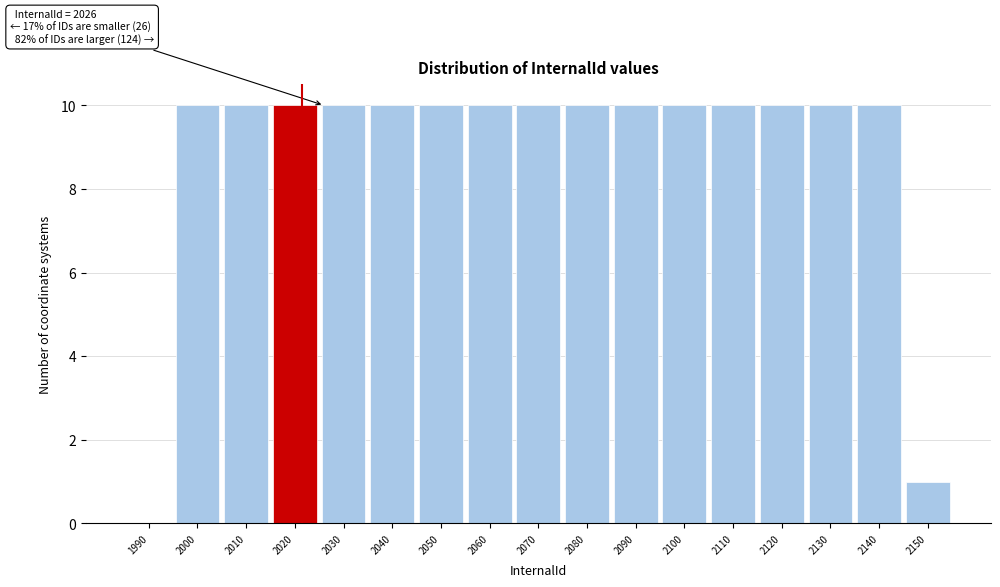

Reading right to left, extract all data points from this chart.

2150=1	2140=10	2130=10	2120=10	2110=10	2100=10	2090=10	2080=10	2070=10	2060=10	2050=10	2040=10	2030=10	2020=10	2010=10	2000=10	1990=0